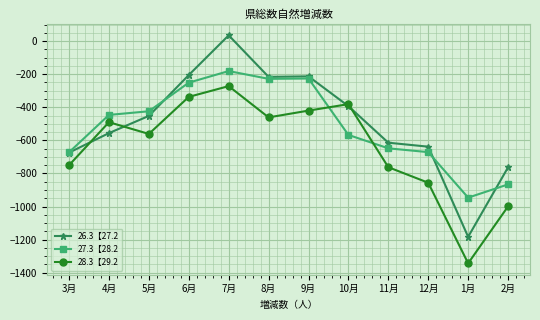

In 27.3【28.2, how many points are lower than both neighbors (excluding endpoints)?

2